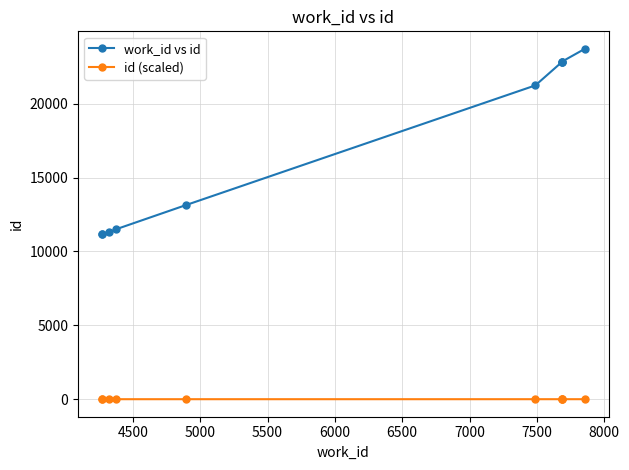

True or false: work_id vs id and id (scaled) intersect in this chart.

False